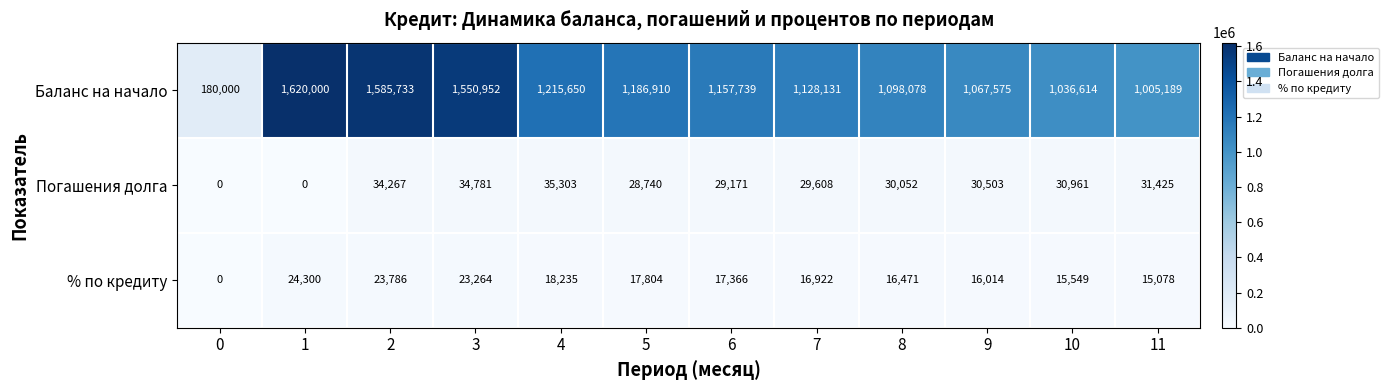

What is the difference between the maximum and second lowest values in the Погашения долга series?

35303